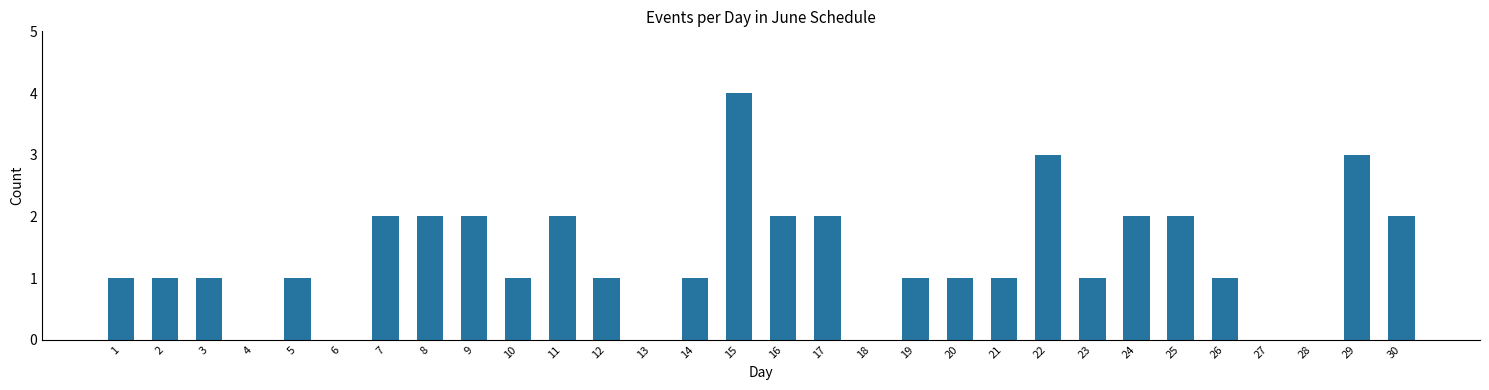

Count the values in the range 1 to 2.

21